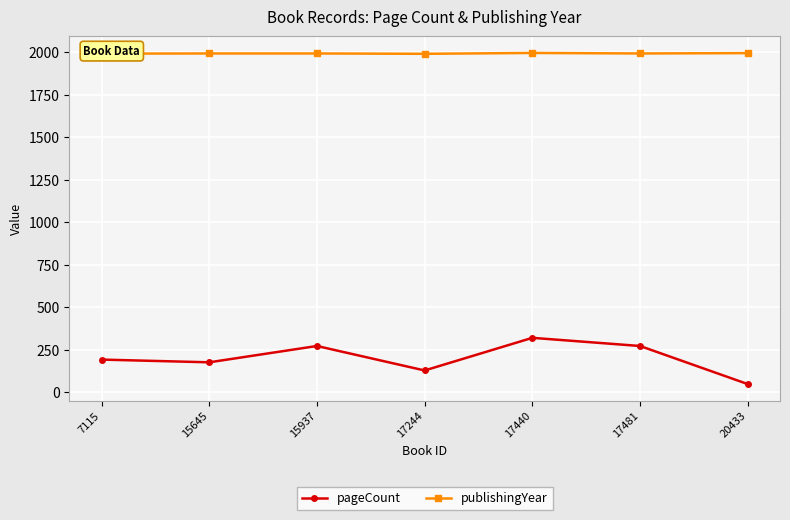

What is the value of the publishingYear point at the 3rd from the left?

1993